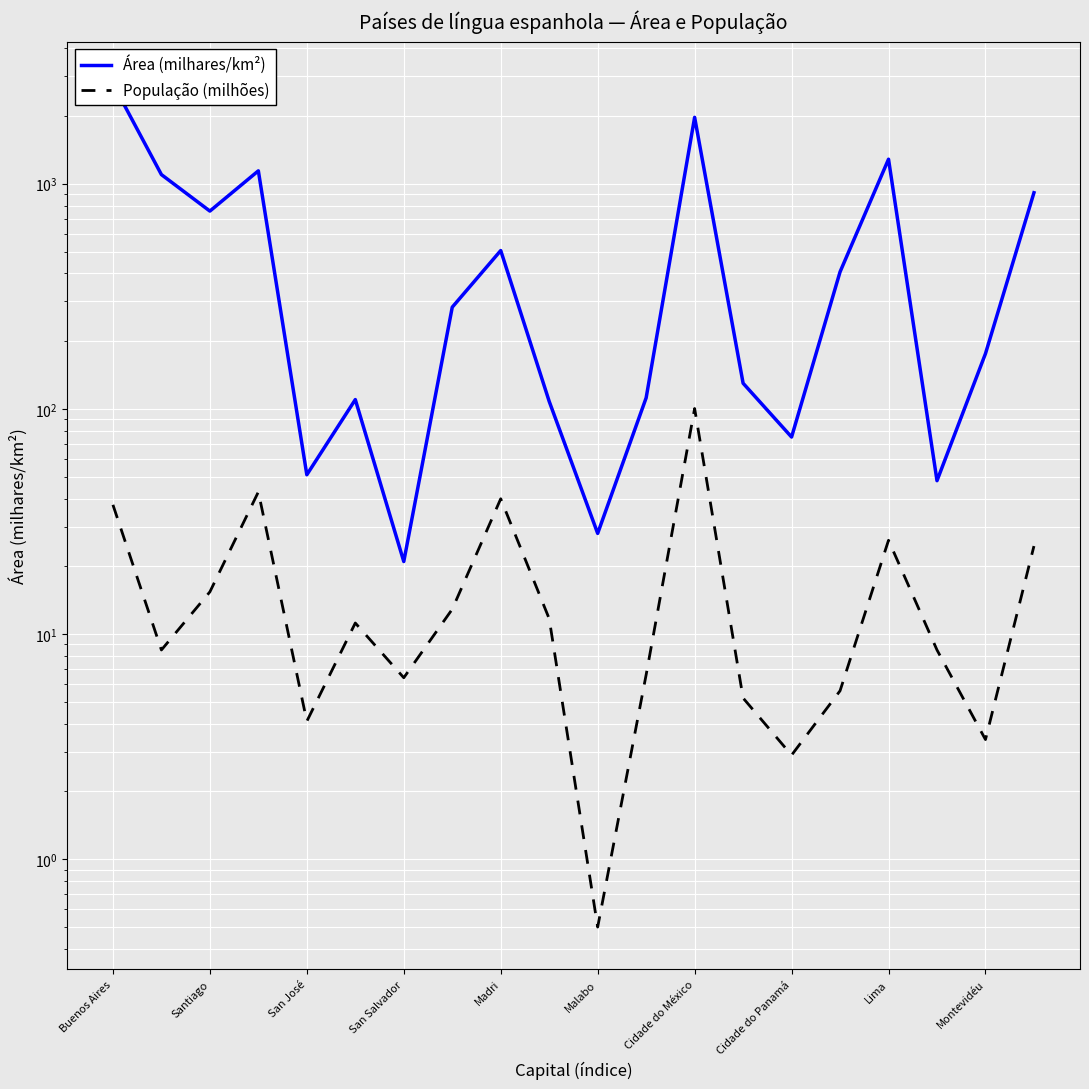

Where does the Área (milhares/km²) series first go above 283?

Buenos Aires